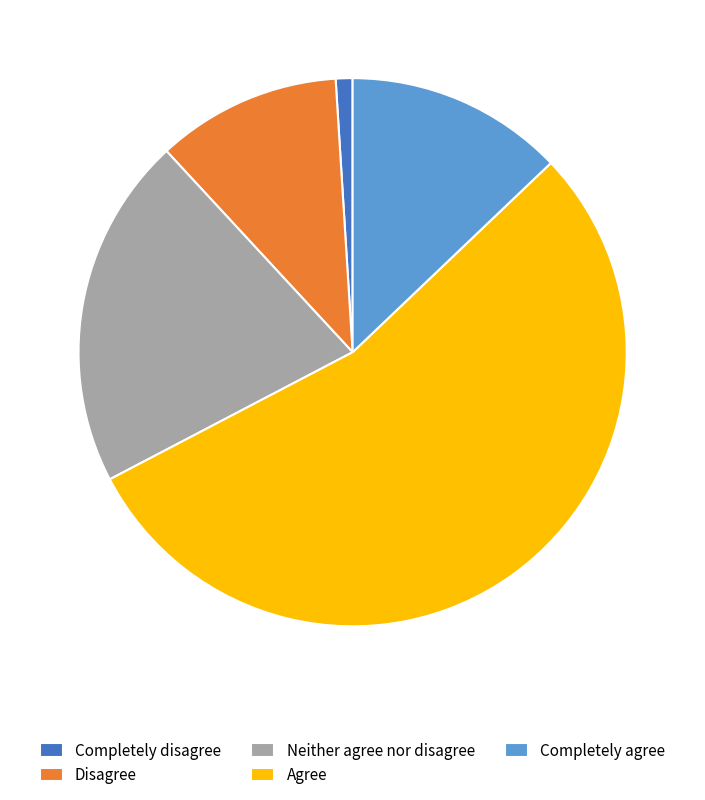

Does Completely disagree account for over 50% of the chart?

No